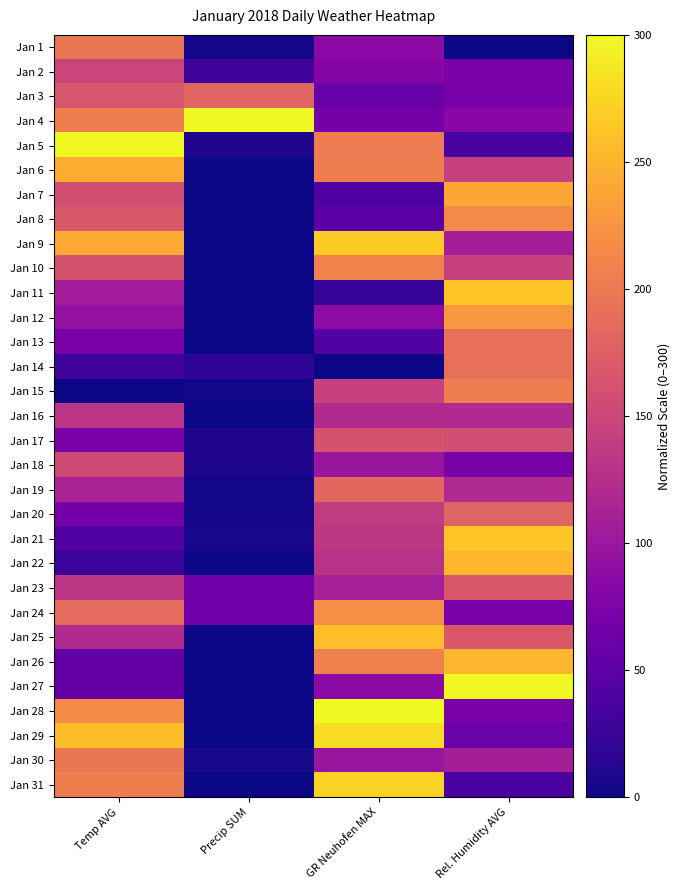

At how many categories does at least one series exceed 241?

4